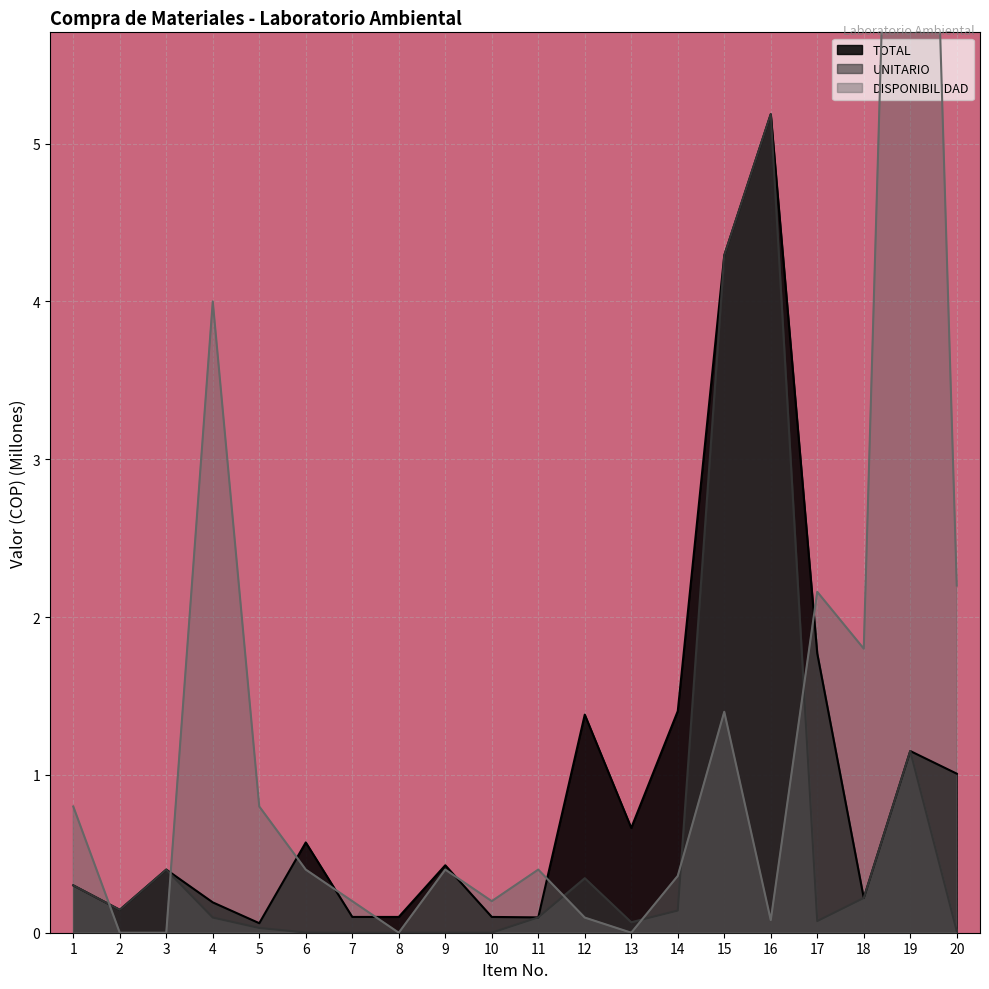

In UNITARIO, how many points are higher than both neighbors (excluding endpoints)?

5